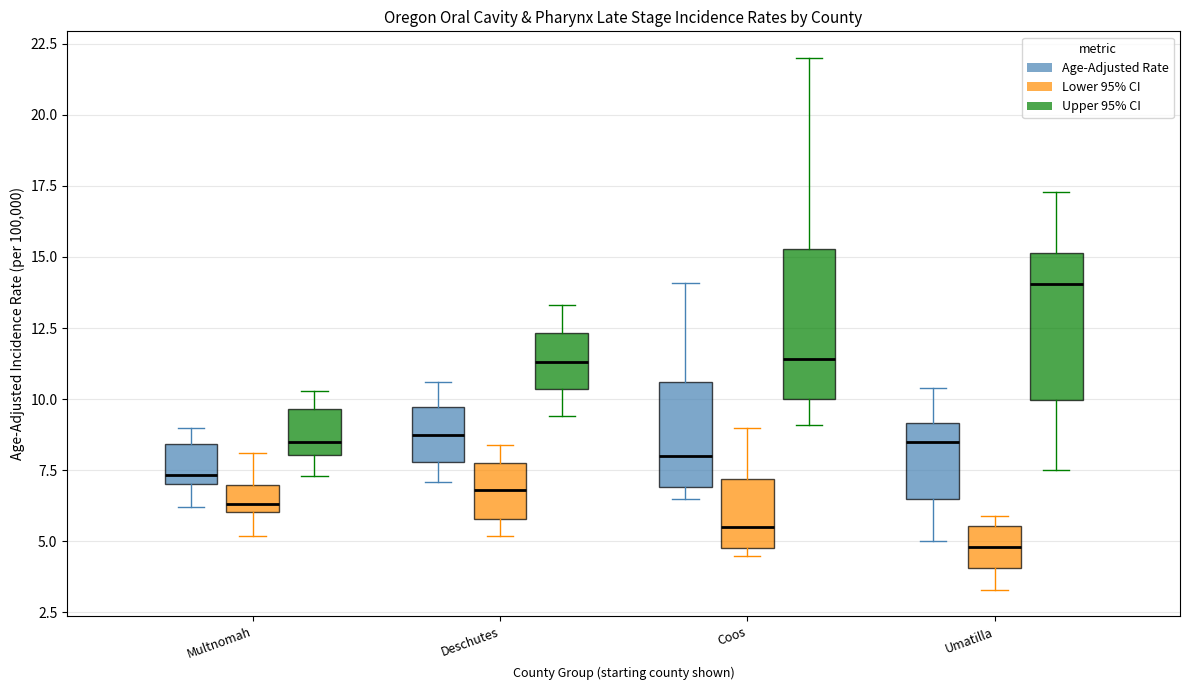

Which box's median line is the highest?

Umatilla (Upper 95% CI)